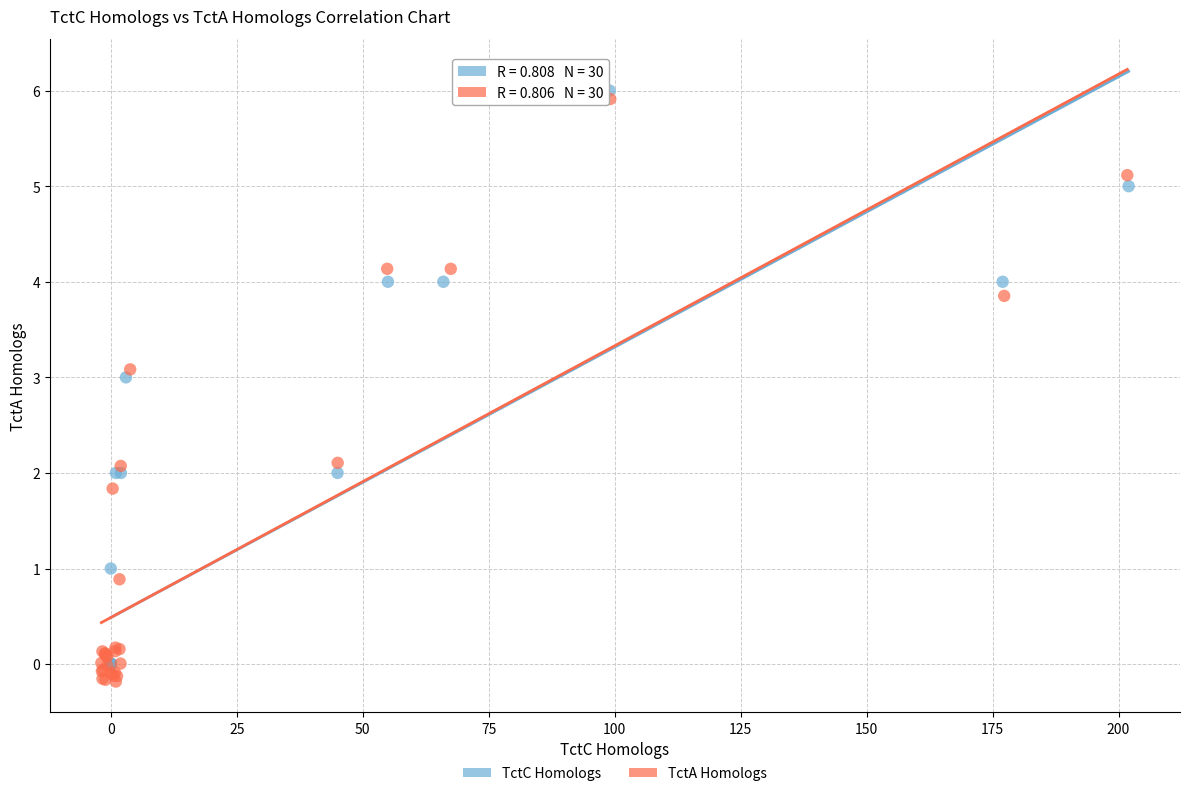

What are all the series names shown in the legend?

TctC Homologs, TctA Homologs